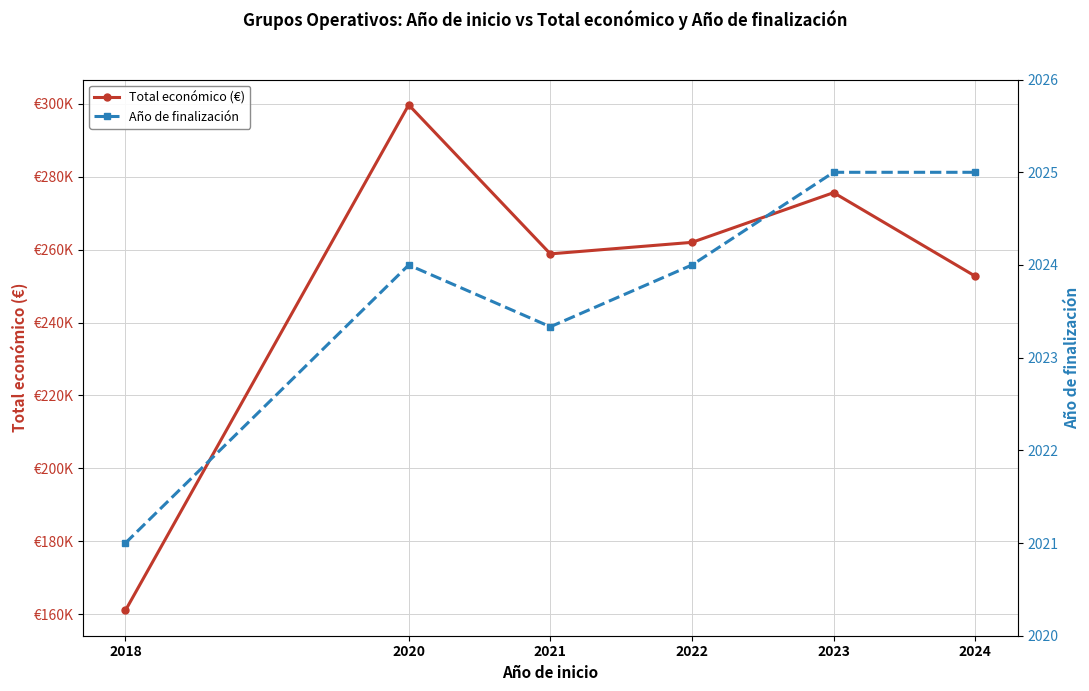

Rank the series by their average value, from lowest to highest.

Año de finalización, Total económico (€)